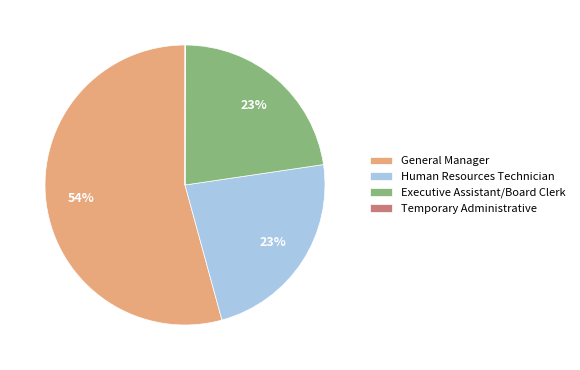

To the nearest percent, what is the combined percentage of Human Resources Technician and General Manager?

77%